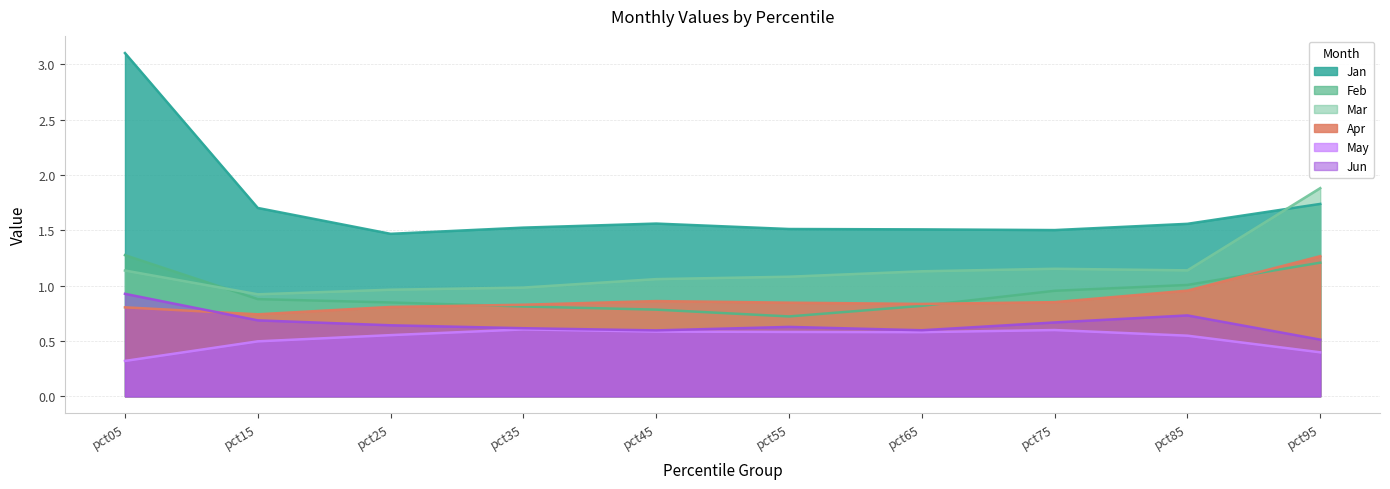

Between pct85 and pct05, which is larger?

pct05